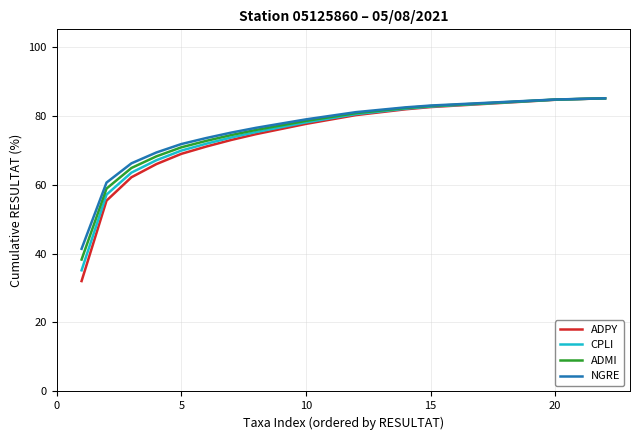

What is the minimum value shown in the chart?

32.0